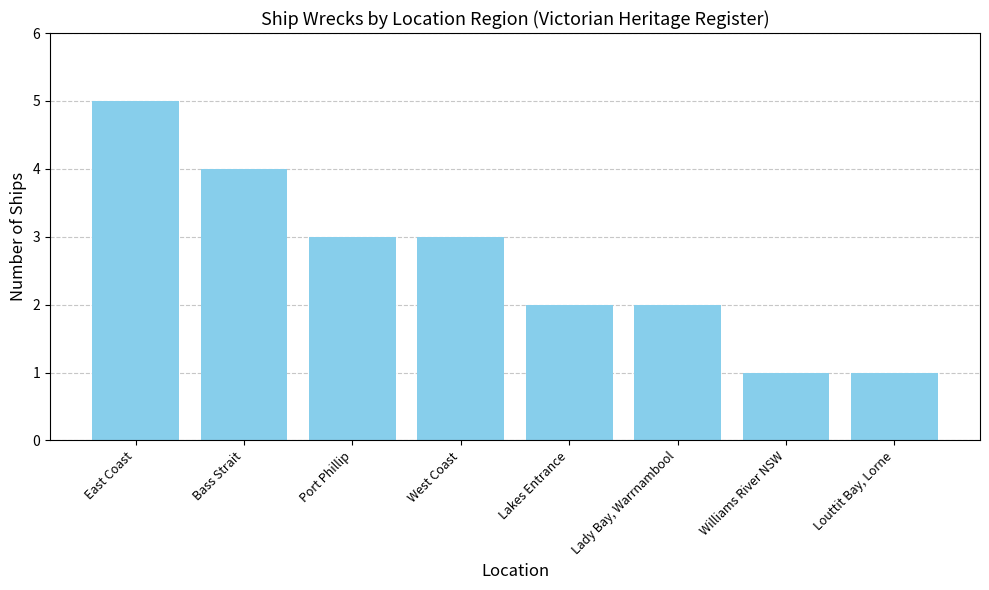

What is the difference between the maximum and minimum values?

4